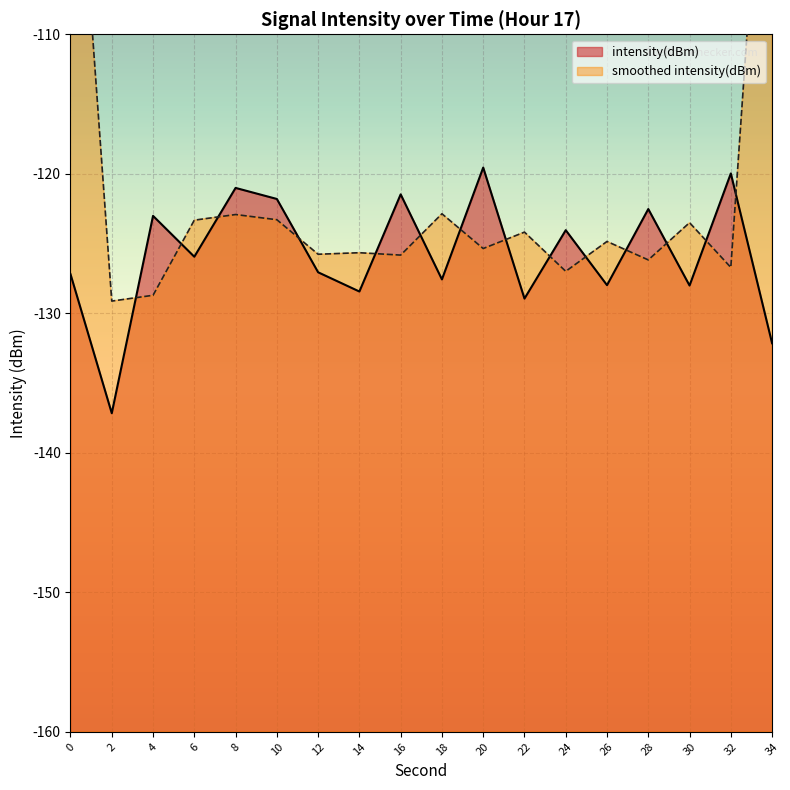

What is the difference between the values at 28 and 4?

0.5